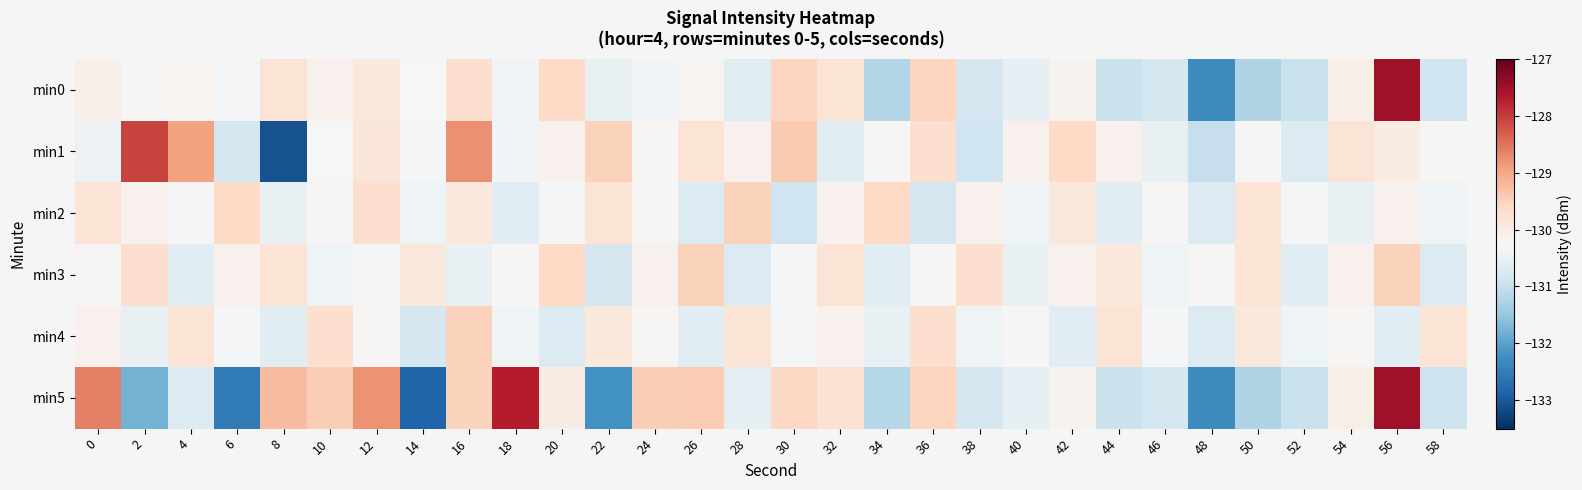

Reading left to right, transcribe all the data shown in this chart.

min0: 0=-130.1	2=-130.2	4=-130.2	6=-130.3	8=-129.8	10=-130.1	12=-129.9	14=-130.2	16=-129.7	18=-130.4	20=-129.6	22=-130.5	24=-130.3	26=-130.2	28=-130.6	30=-129.6	32=-129.8	34=-131.2	36=-129.6	38=-130.8	40=-130.6	42=-130.1	44=-130.9	46=-130.8	48=-132.3	50=-131.2	52=-131.0	54=-130.1	56=-127.5	58=-130.9
min1: 0=-130.4	2=-128.1	4=-128.9	6=-130.8	8=-133.1	10=-130.3	12=-129.9	14=-130.3	16=-128.8	18=-130.3	20=-130.1	22=-129.5	24=-130.2	26=-129.8	28=-130.1	30=-129.4	32=-130.6	34=-130.2	36=-129.7	38=-130.9	40=-130.1	42=-129.6	44=-130.1	46=-130.5	48=-131.0	50=-130.2	52=-130.7	54=-129.8	56=-130.0	58=-130.2
min2: 0=-129.8	2=-130.1	4=-130.3	6=-129.6	8=-130.5	10=-130.2	12=-129.7	14=-130.4	16=-129.9	18=-130.6	20=-130.3	22=-129.8	24=-130.2	26=-130.7	28=-129.5	30=-130.9	32=-130.1	34=-129.6	36=-130.8	38=-130.1	40=-130.4	42=-129.9	44=-130.6	46=-130.2	48=-130.7	50=-129.8	52=-130.3	54=-130.5	56=-130.1	58=-130.4
min3: 0=-130.2	2=-129.7	4=-130.6	6=-130.1	8=-129.8	10=-130.4	12=-130.3	14=-129.9	16=-130.5	18=-130.2	20=-129.6	22=-130.8	24=-130.1	26=-129.5	28=-130.7	30=-130.3	32=-129.8	34=-130.6	36=-130.2	38=-129.7	40=-130.5	42=-130.1	44=-129.9	46=-130.4	48=-130.2	50=-129.8	52=-130.6	54=-130.1	56=-129.5	58=-130.7
min4: 0=-130.1	2=-130.5	4=-129.8	6=-130.3	8=-130.6	10=-129.7	12=-130.2	14=-130.8	16=-129.5	18=-130.4	20=-130.7	22=-129.9	24=-130.2	26=-130.6	28=-129.8	30=-130.3	32=-130.1	34=-130.5	36=-129.7	38=-130.4	40=-130.2	42=-130.6	44=-129.8	46=-130.3	48=-130.7	50=-129.9	52=-130.4	54=-130.2	56=-130.6	58=-129.8
min5: 0=-128.6	2=-131.8	4=-130.7	6=-132.5	8=-129.2	10=-129.4	12=-128.8	14=-132.8	16=-129.5	18=-127.7	20=-130.0	22=-132.2	24=-129.5	26=-129.4	28=-130.6	30=-129.6	32=-129.8	34=-131.2	36=-129.5	38=-130.8	40=-130.6	42=-130.1	44=-131.0	46=-130.8	48=-132.3	50=-131.2	52=-131.0	54=-130.1	56=-127.5	58=-130.9